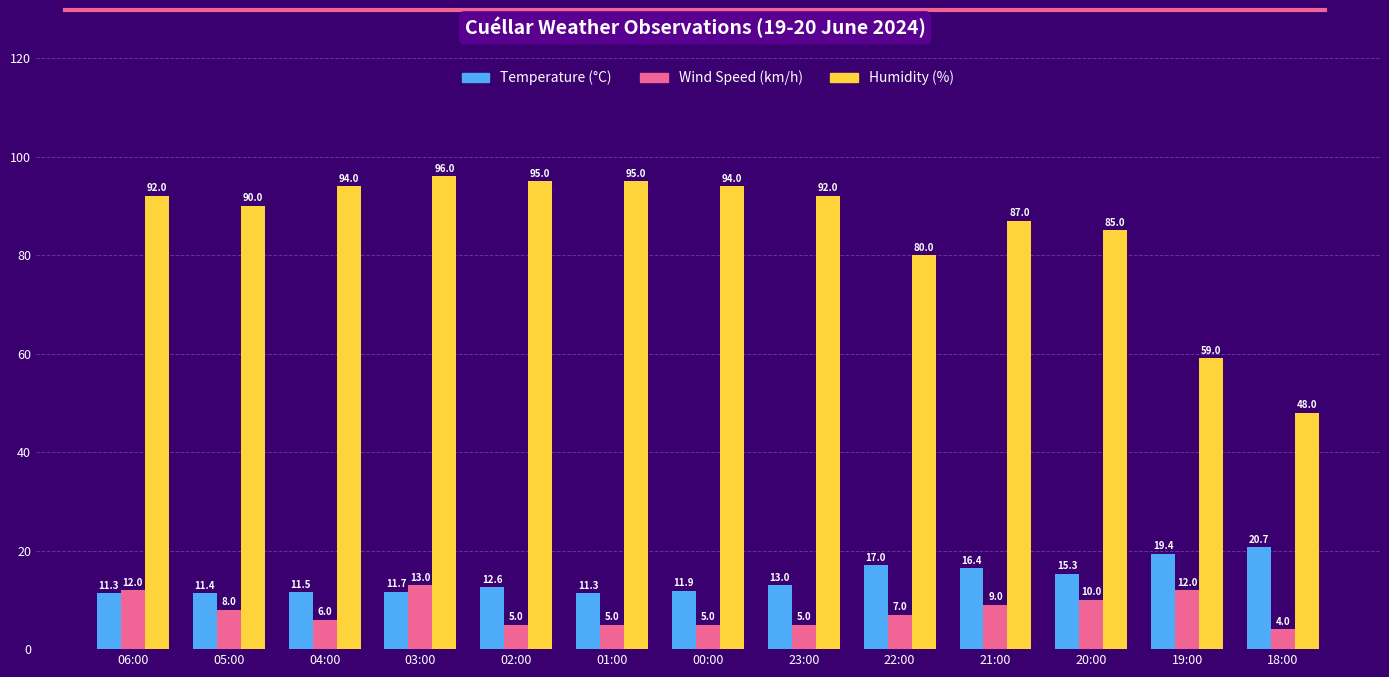

What is the approximate value of Humidity (%) at 19:00?

59.0